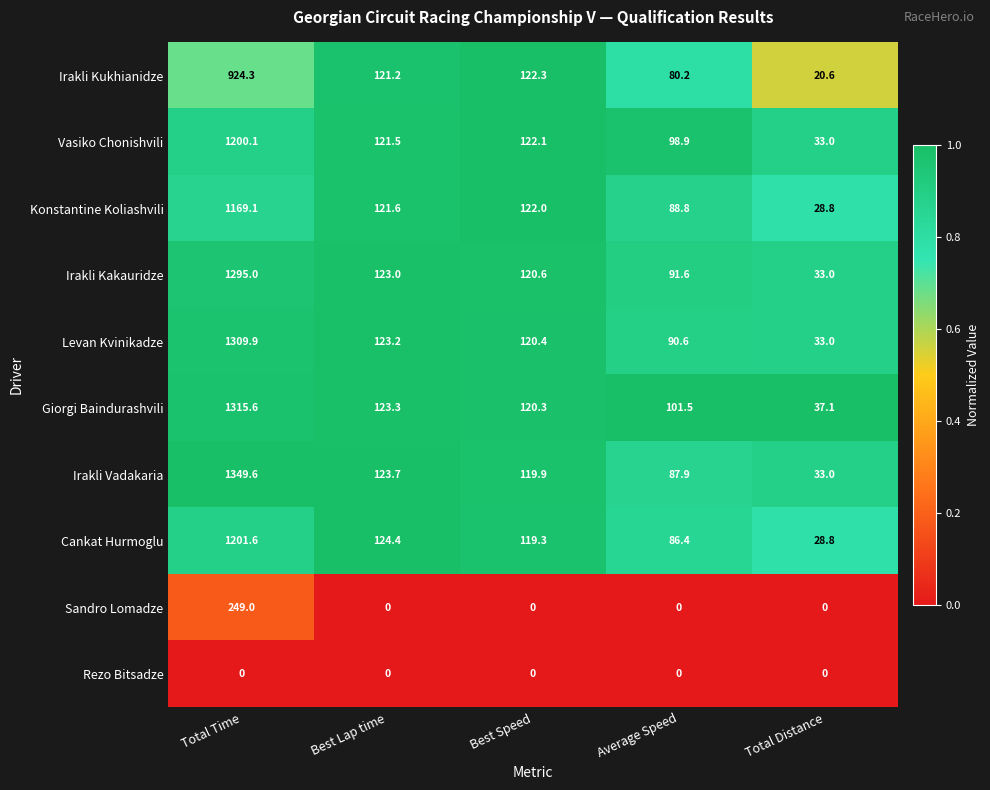

What is the difference between the second highest and second lowest values in the Konstantine Koliashvili series?

33.2